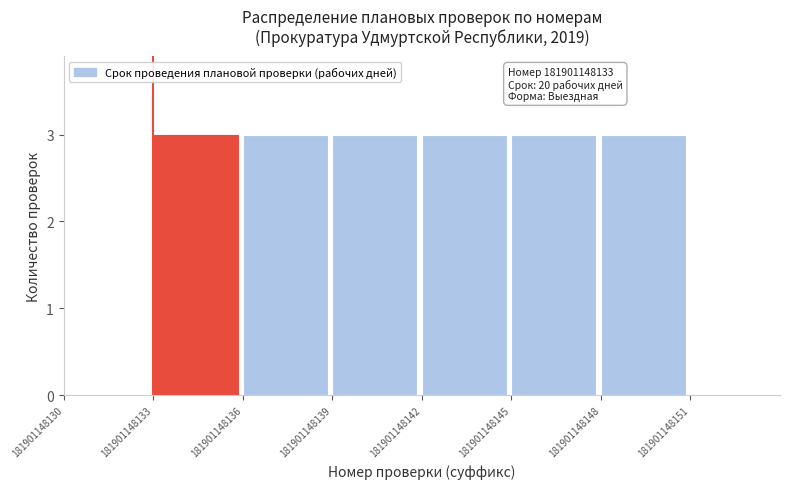

Reading left to right, transcribe all the data shown in this chart.

181901148130=0	181901148133=3	181901148136=3	181901148139=3	181901148142=3	181901148145=3	181901148148=3	181901148151=0